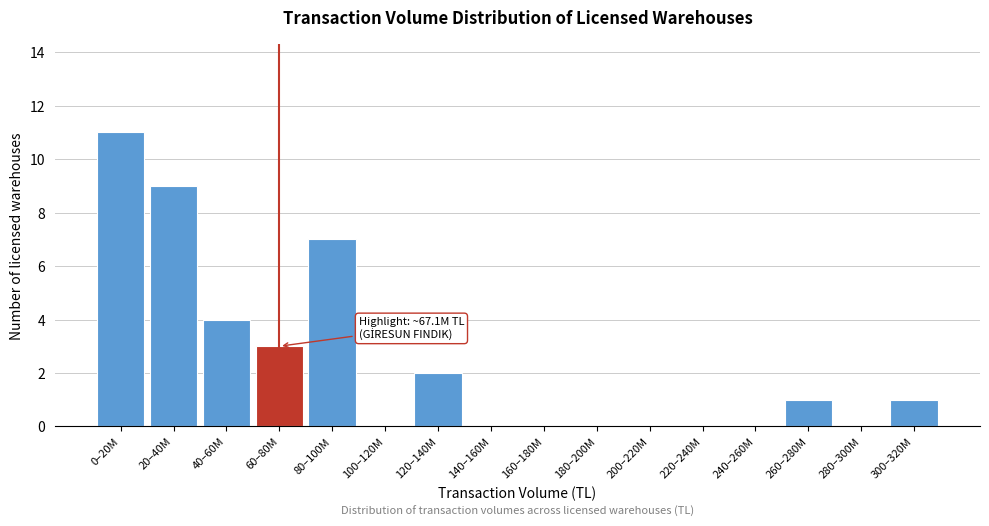

Reading left to right, extract all data points from this chart.

0–20M=11	20–40M=9	40–60M=4	60–80M=3	80–100M=7	100–120M=0	120–140M=2	140–160M=0	160–180M=0	180–200M=0	200–220M=0	220–240M=0	240–260M=0	260–280M=1	280–300M=0	300–320M=1